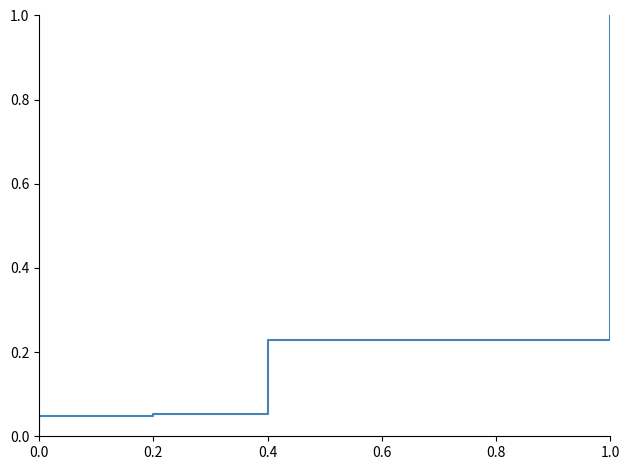

What is the sum of the values at 6 and 0.2?

1.0